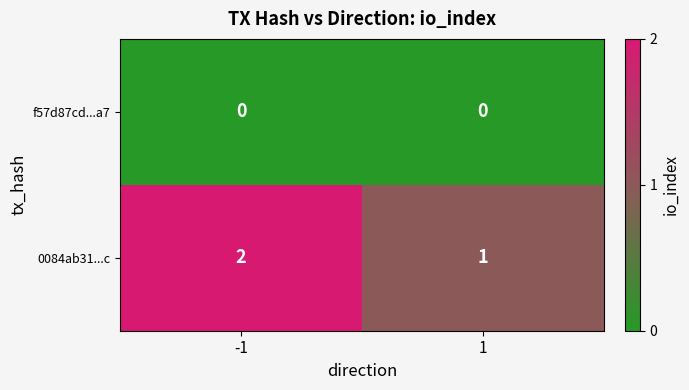

At 1, list the series in order from smallest to largest.

f57d87cd...a7, 0084ab31...c